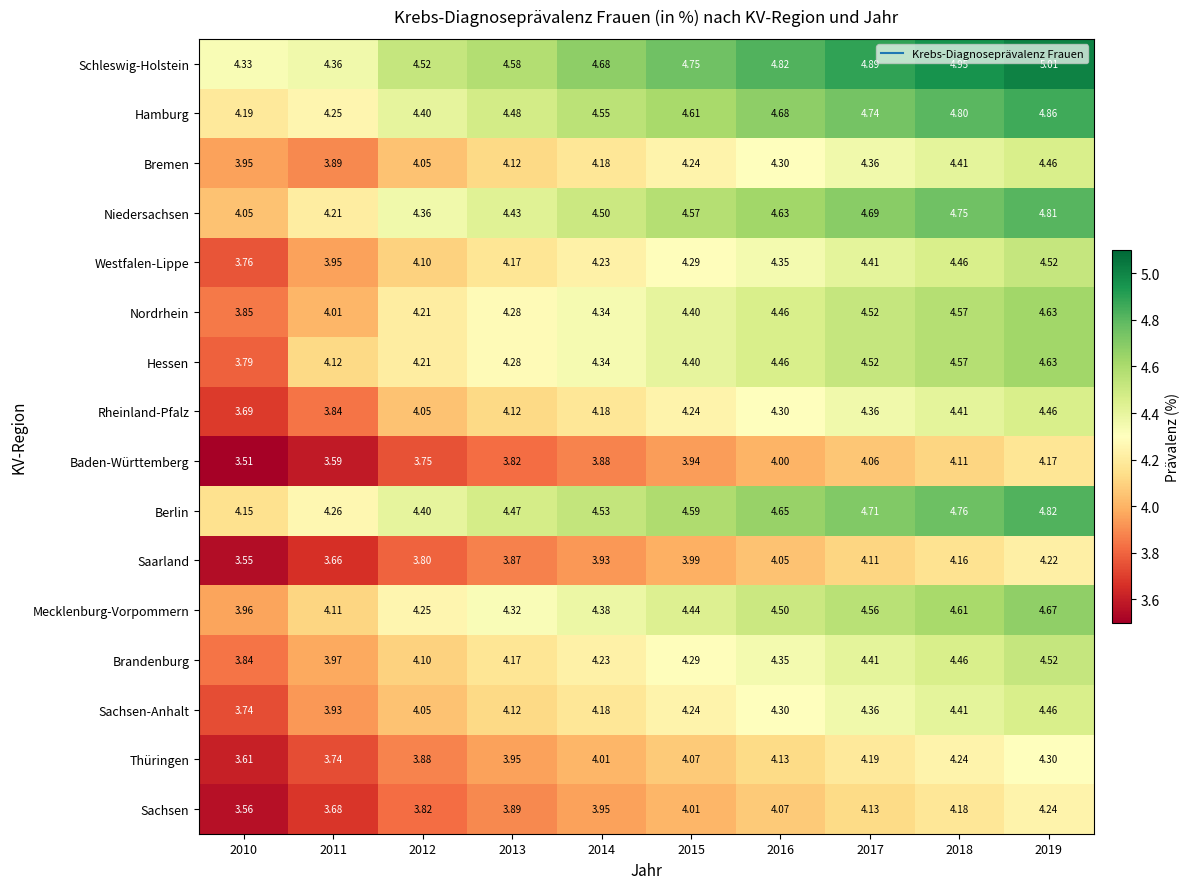

Is the value of Hessen at 2015 greater than the value of Berlin at 2018?

No